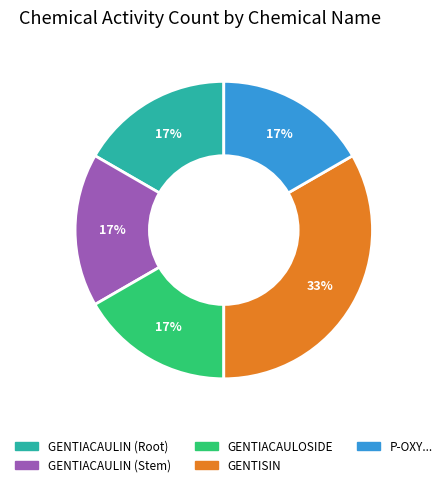

Does GENTIACAULIN (Root) account for over 50% of the chart?

No